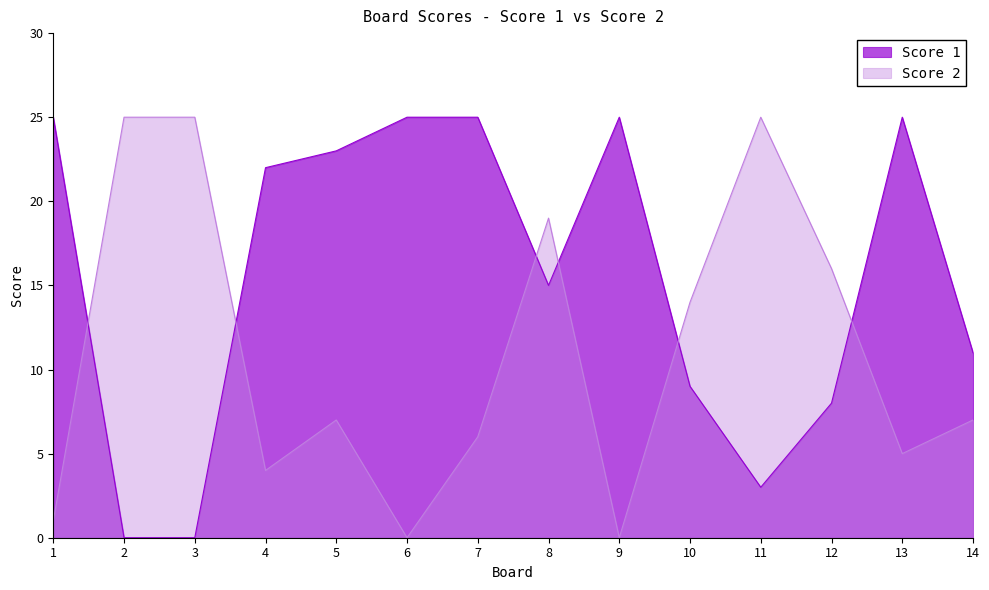

Between 1 and 7, which series saw the biggest shift?

Score 2